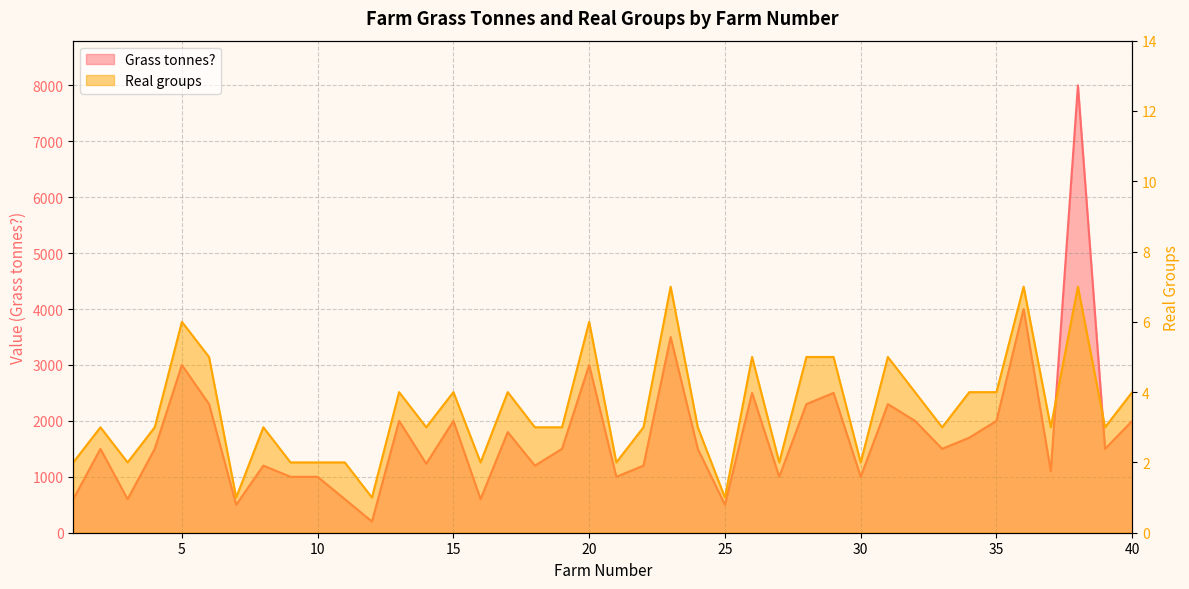

True or false: Grass tonnes? and Real groups intersect in this chart.

False